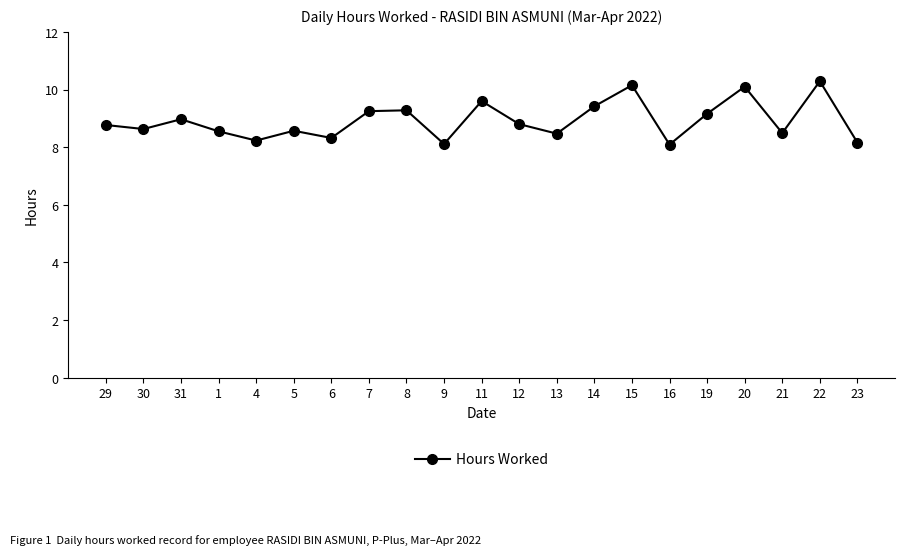

How many interior local peaks (higher than both neighbors) does the data have?

7